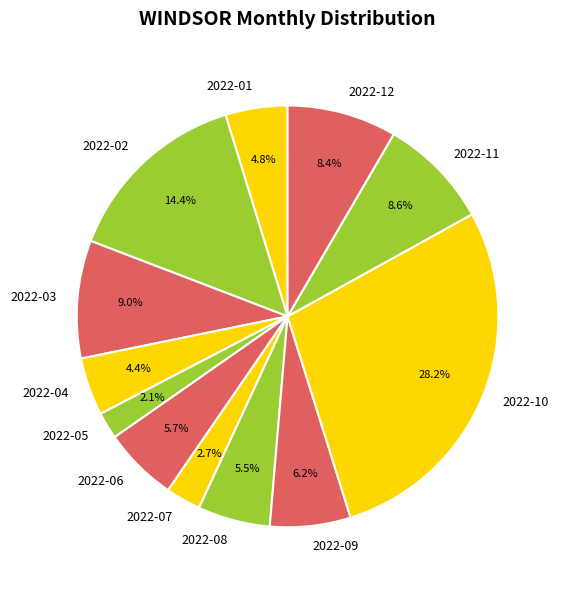

Which category has the smallest portion of the pie?

2022-05